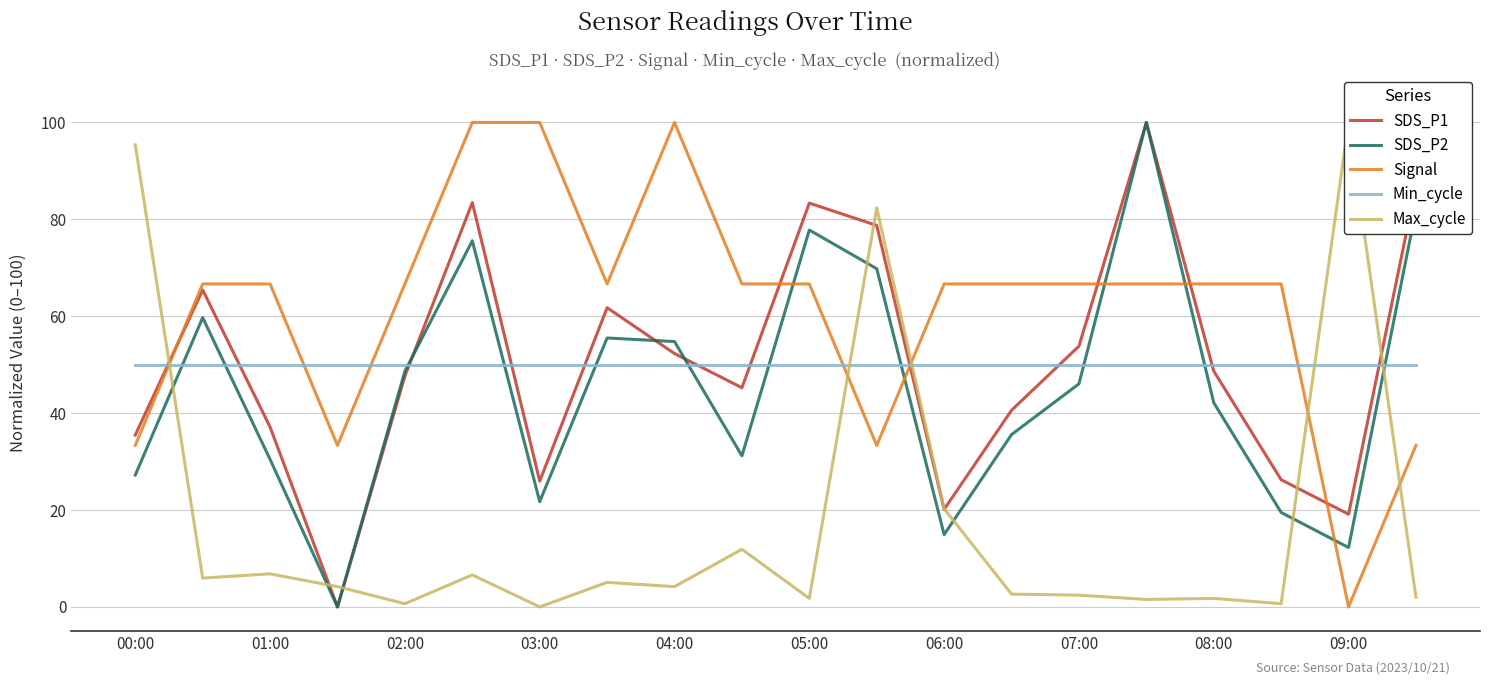

Which series ends up on top after the final intersection of Min_cycle and Signal?

Min_cycle